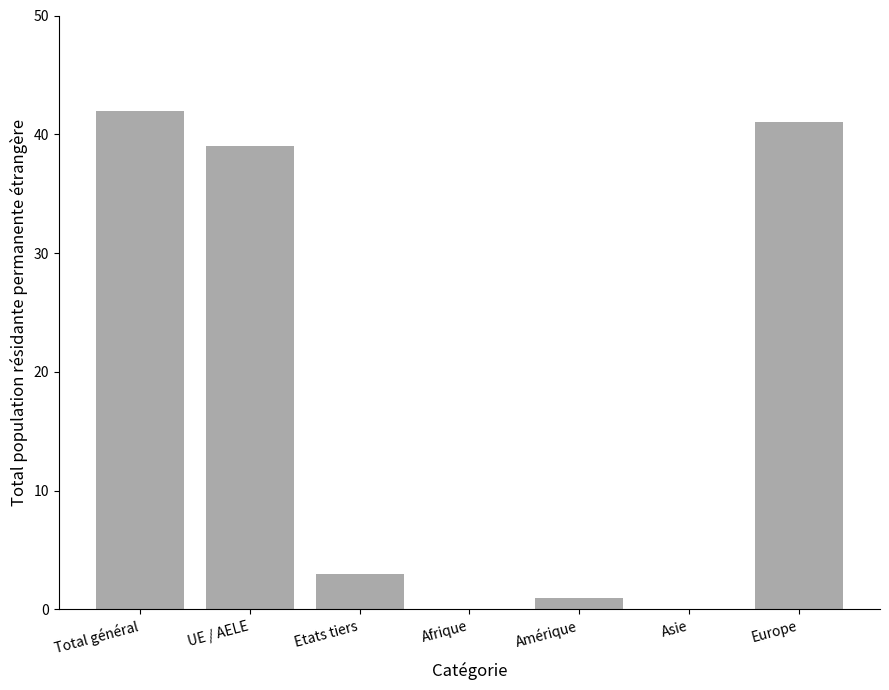

What is the sum of the values at Europe and Etats tiers?

44